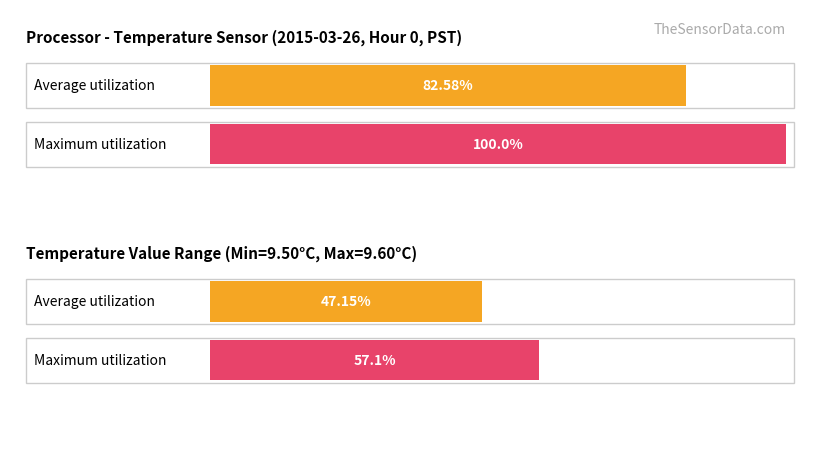

Rank the series at Hour 3 from highest to lowest value.

Maximum utilization, Average utilization